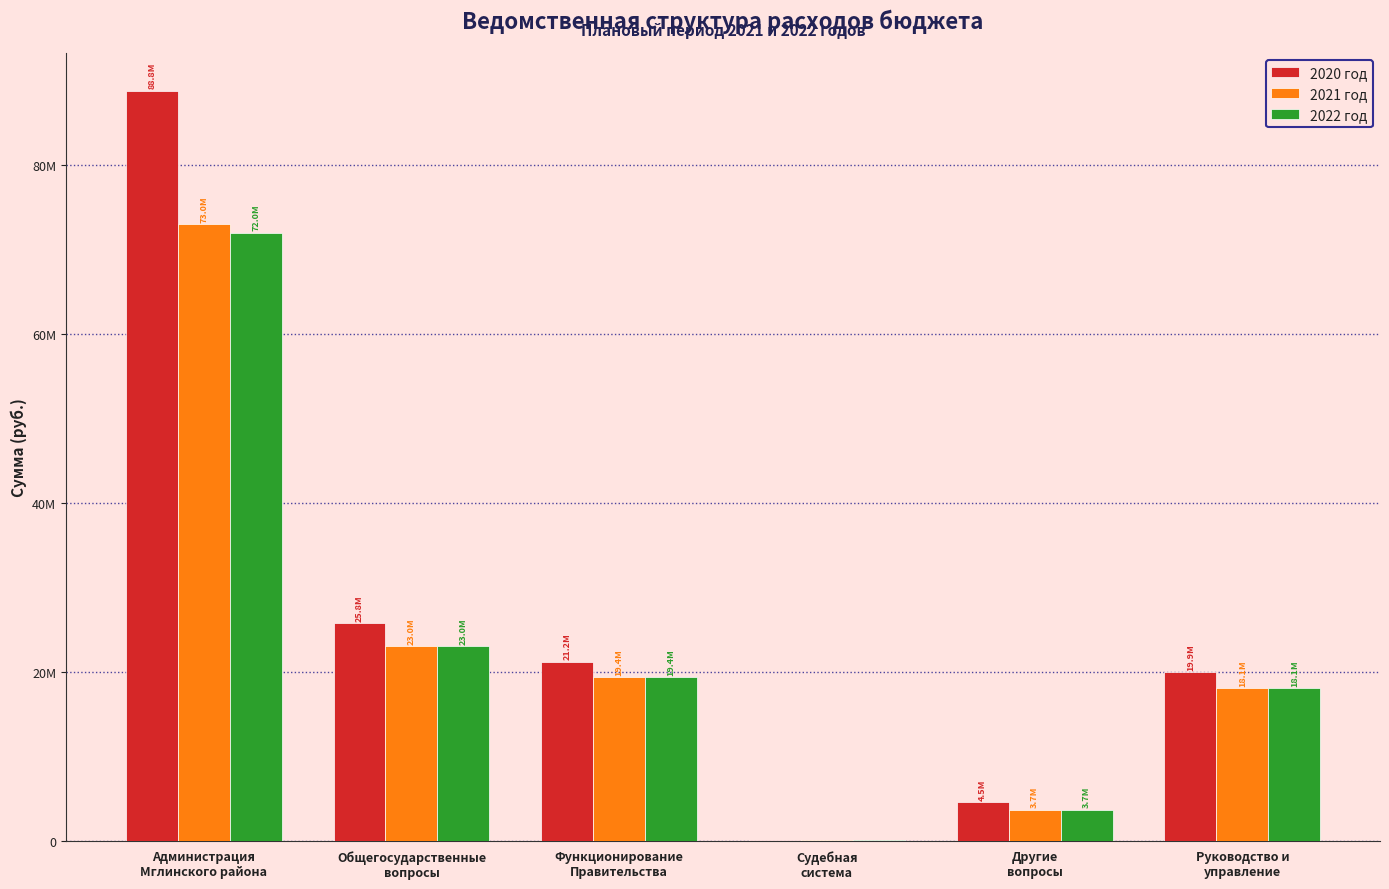

Are the bars horizontal?

No